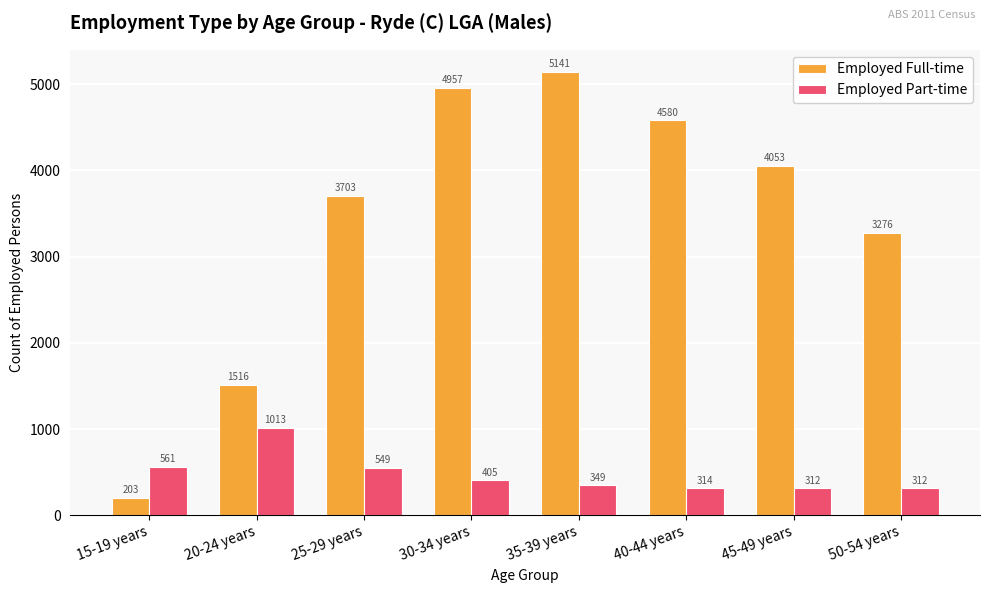

Which series has the widest spread of values?

Employed Full-time